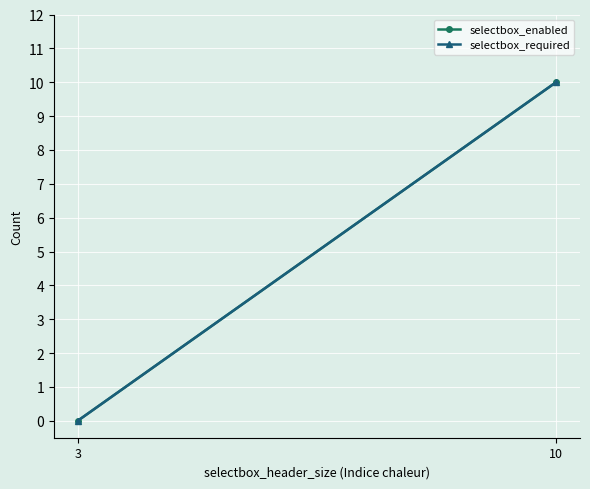

What is the sum of all selectbox_enabled values?

10